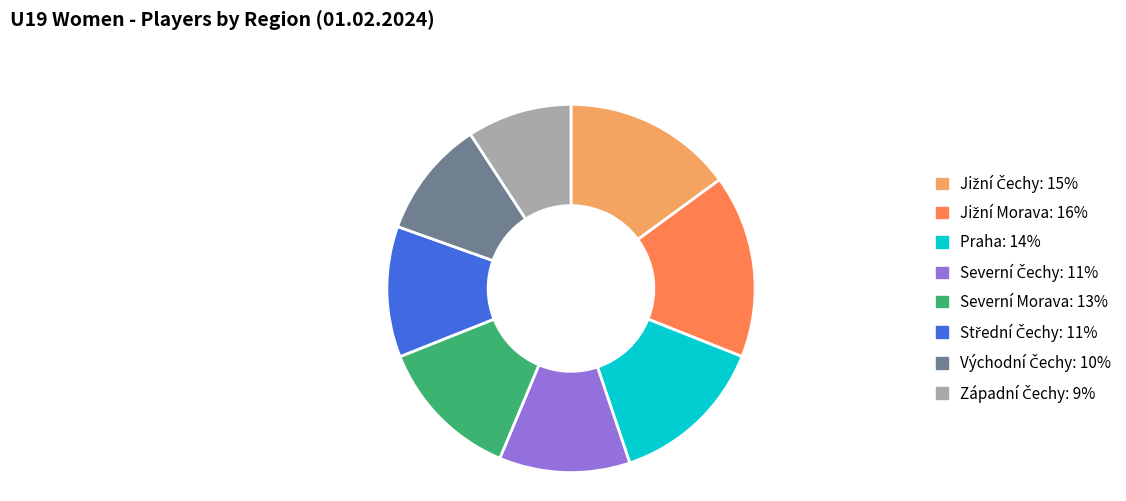

True or false: Praha: 14% accounts for 1% of the total.

False